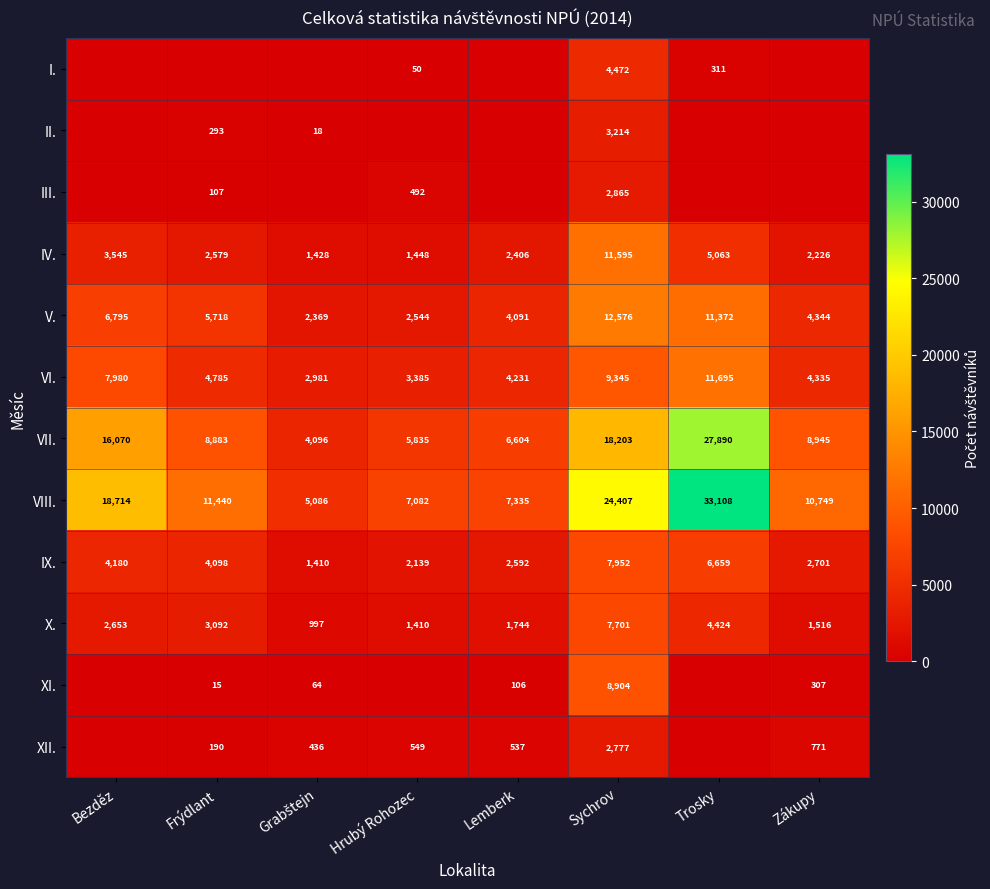

What is the lowest value of the IX. series?

1410